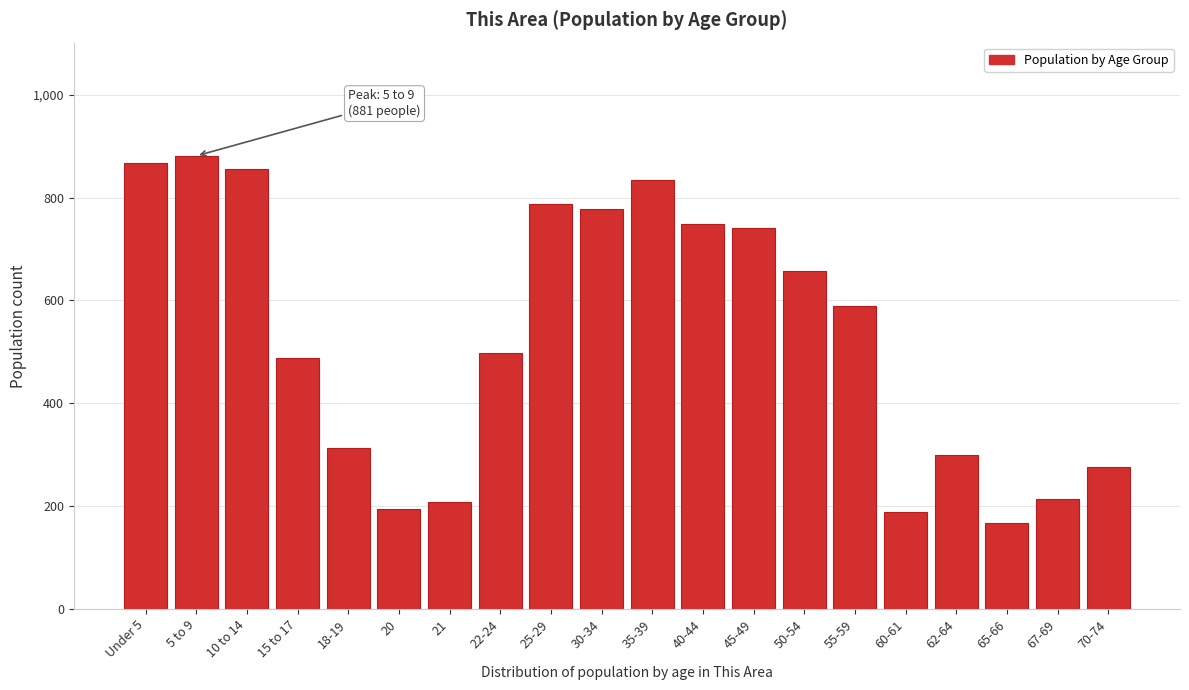

Approximately how many times larger is the value at 55-59 compared to 25-29?

0.7